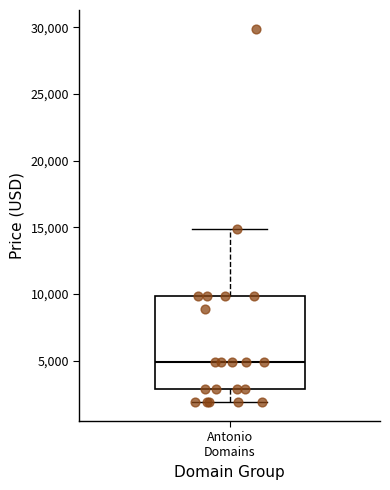

Read this box plot against the y-axis: the position of the median line, the range covered by the box, and the ends of both whiskers. The values are not printed on the chart, so give them approximately, as read against the axis.

median 5000, box 3000 to 10000, whiskers 2000 to 15000